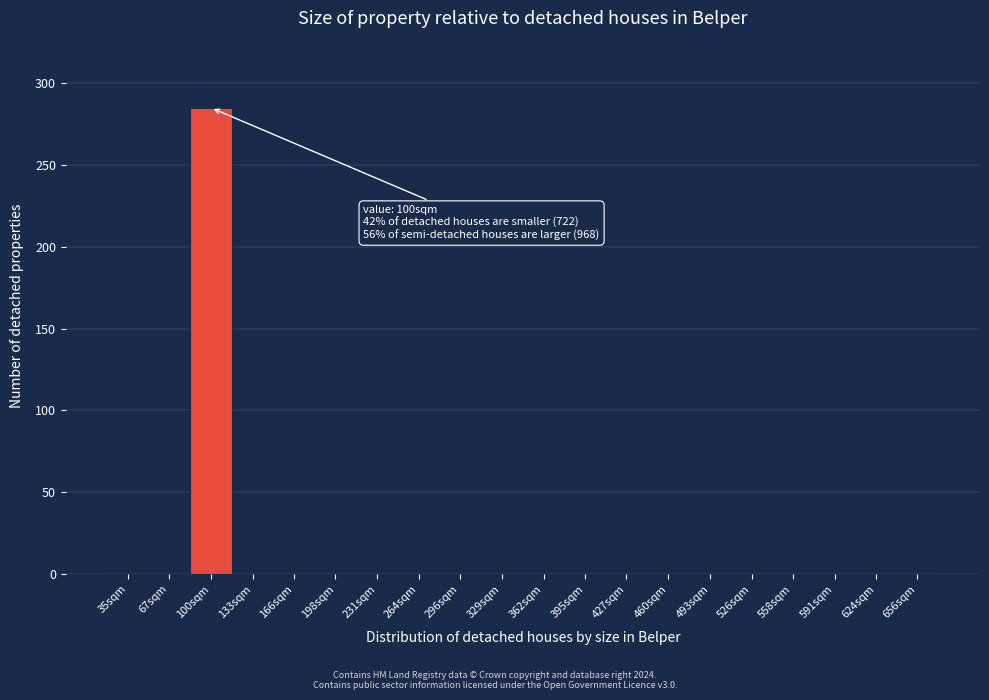

Reading left to right, transcribe all the data shown in this chart.

35sqm=0	67sqm=0	100sqm=285	133sqm=0	166sqm=0	198sqm=0	231sqm=0	264sqm=0	296sqm=0	329sqm=0	362sqm=0	395sqm=0	427sqm=0	460sqm=0	493sqm=0	526sqm=0	558sqm=0	591sqm=0	624sqm=0	656sqm=0